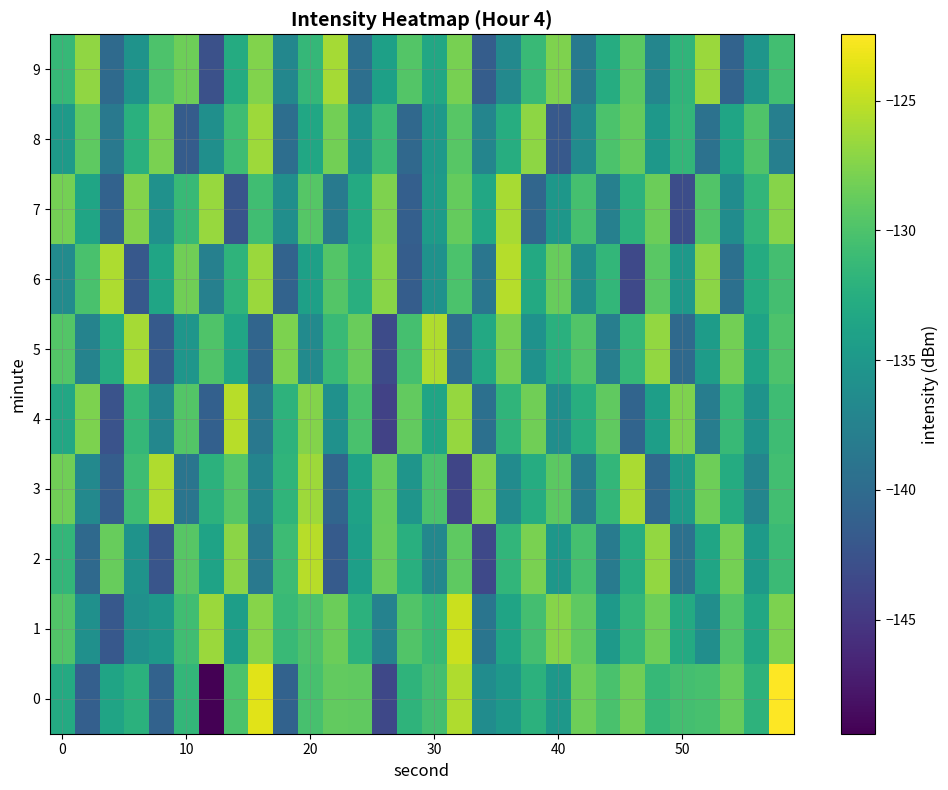

What is the maximum value shown in the chart?

-122.4